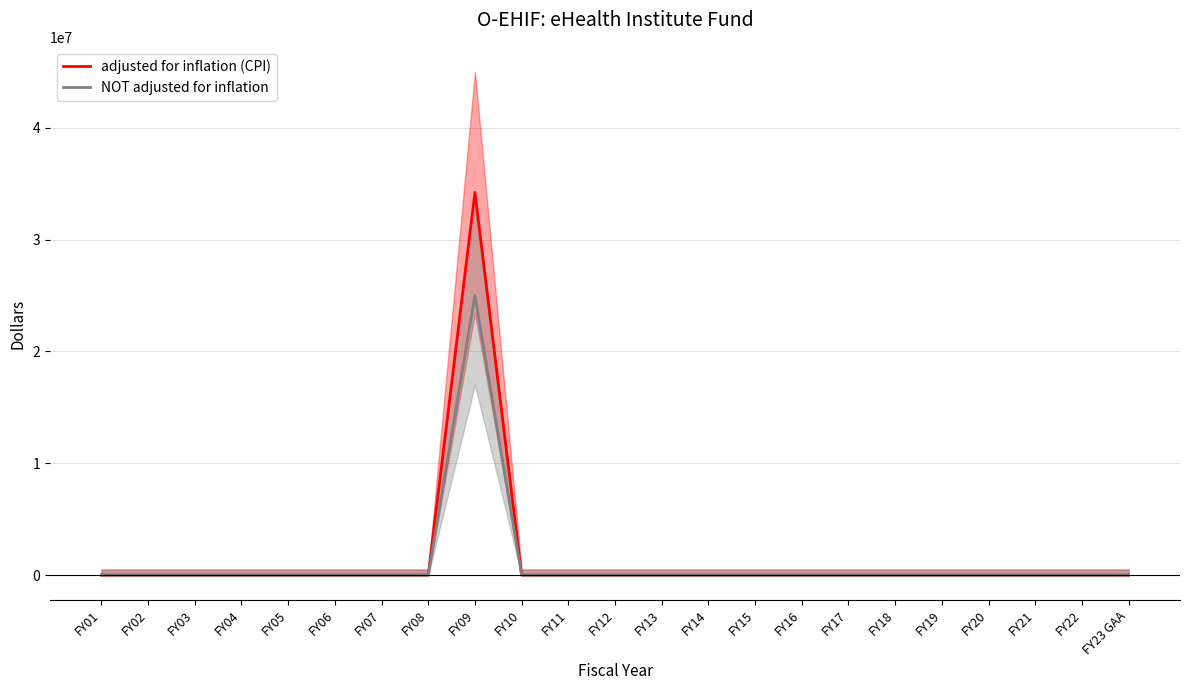

Does the chart display data point markers on the line(s)?

No